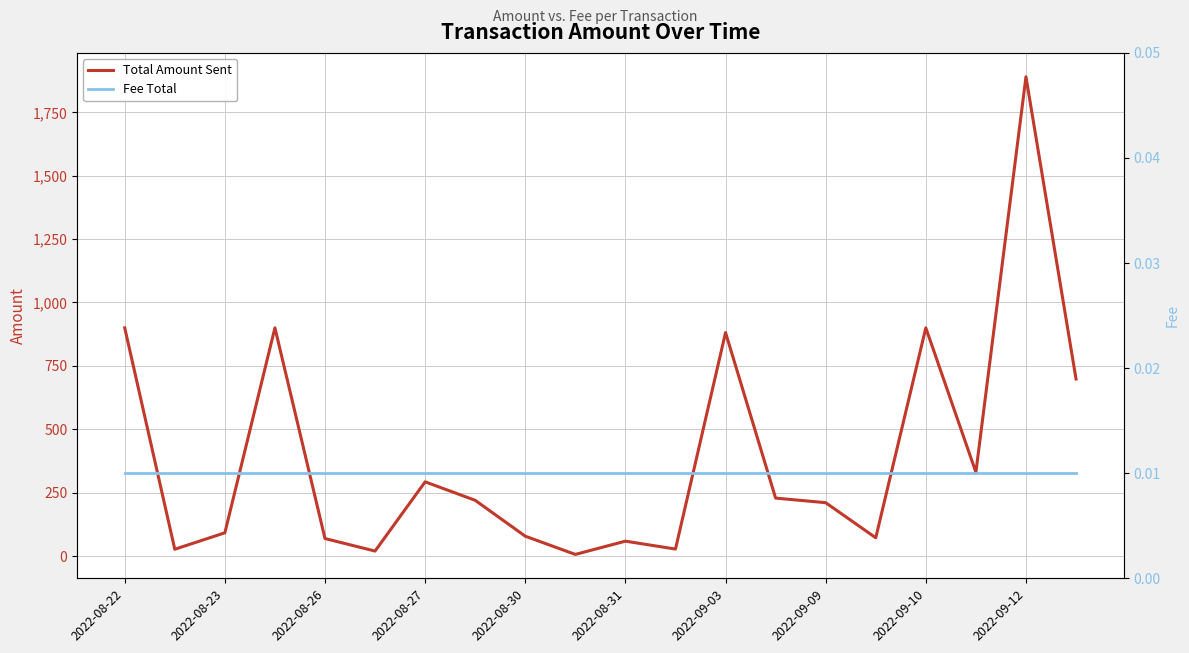

True or false: Total Amount Sent and Fee Total cross at least once.

False